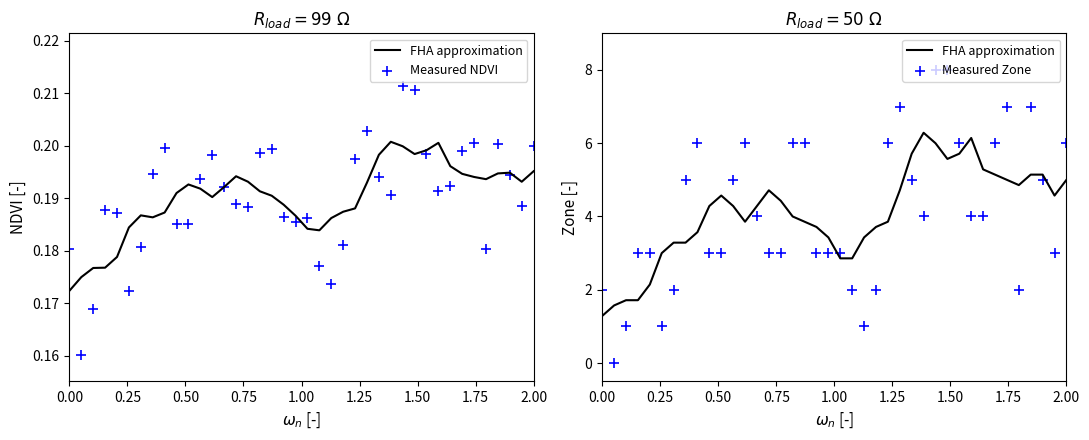

What are all the series names shown in the legend?

FHA approximation, Measured NDVI, Measured Zone